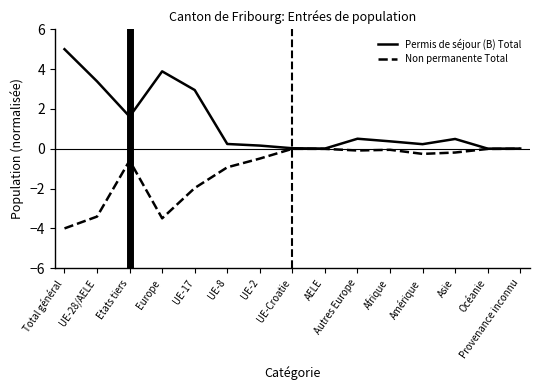

At which label does Permis de séjour (B) Total reach its peak?

Total général